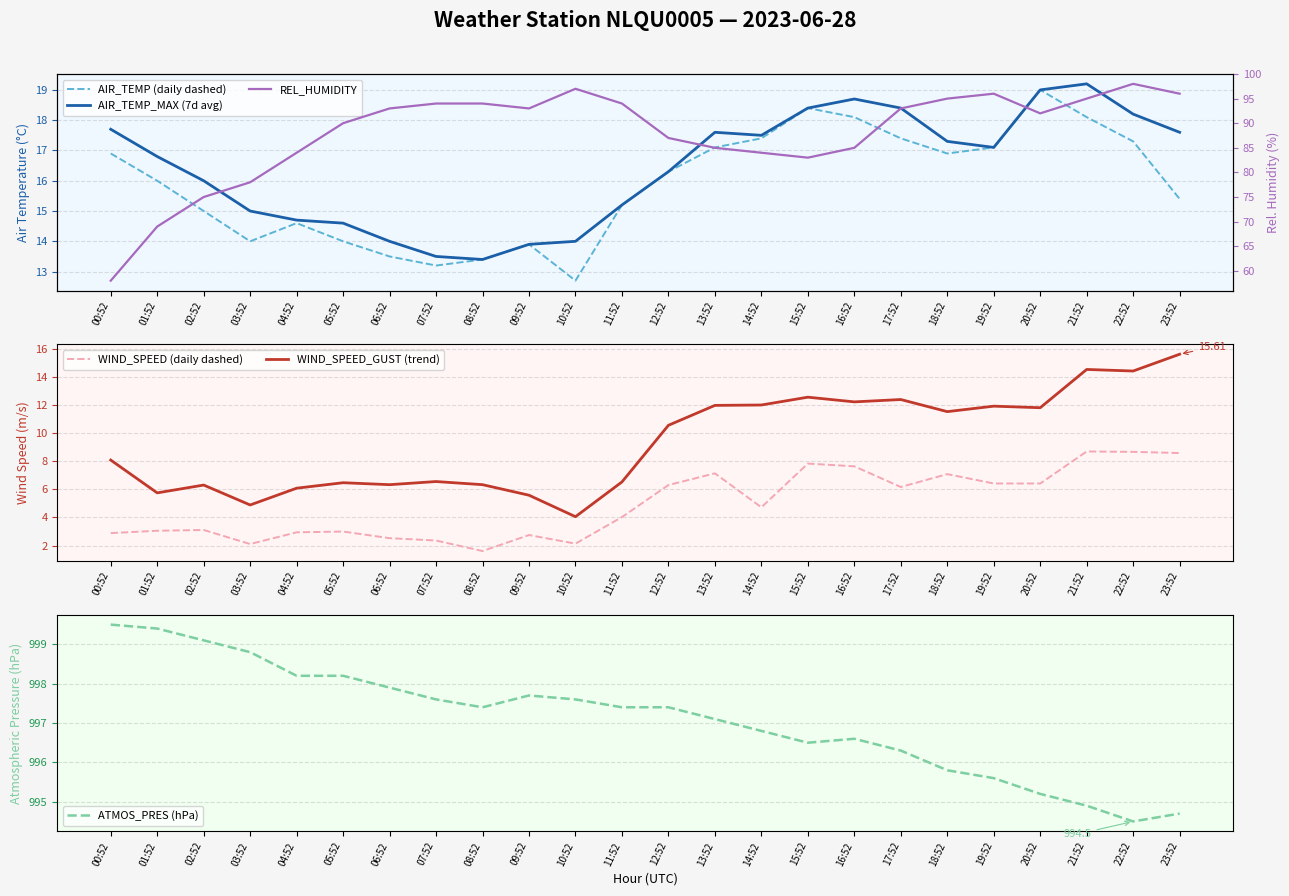

True or false: REL_HUMIDITY and WIND_SPEED_GUST (trend) intersect in this chart.

False